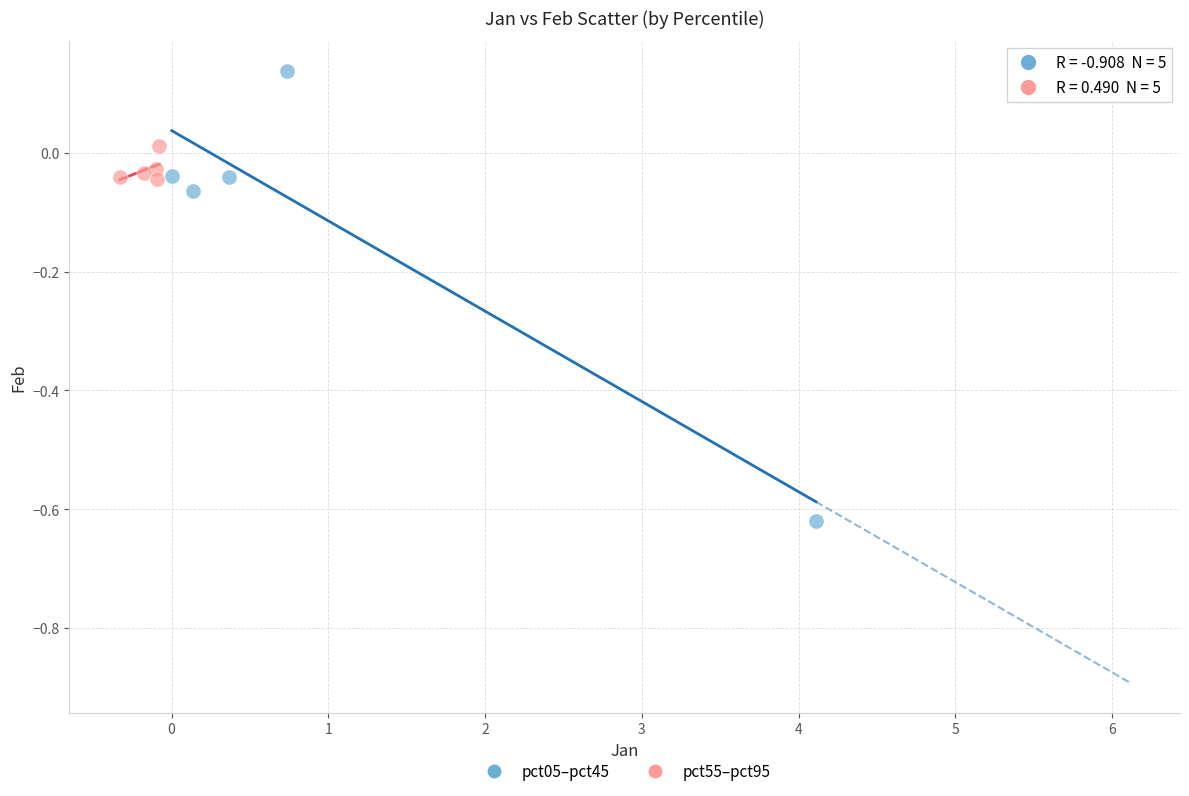

Which series contains the lowest Y value?

pct05–pct45